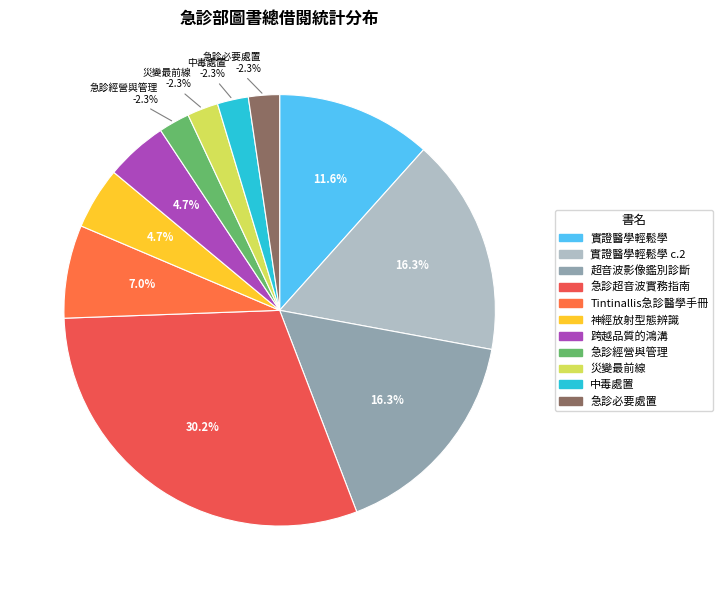

The Tintinallis emergency medicine manual(D0012694) slice represents 1% of the pie. True or false?

False